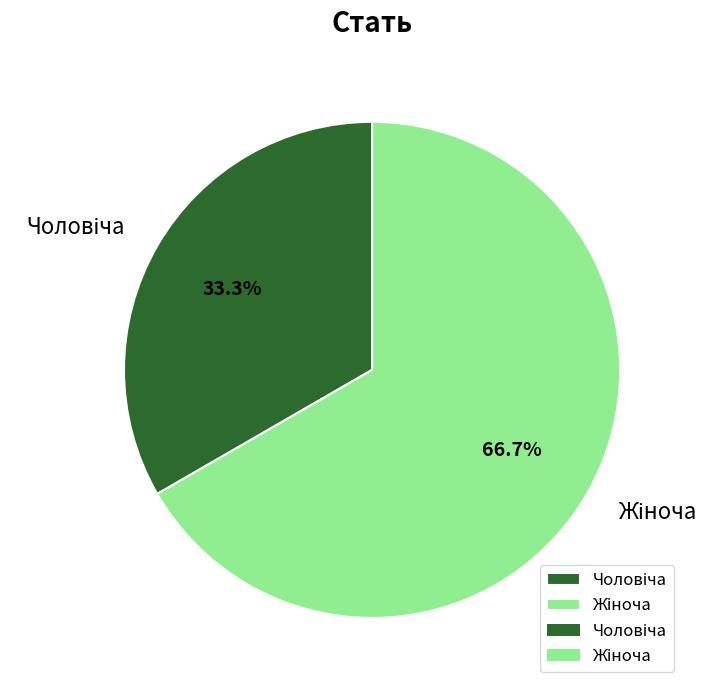

Is there a majority slice in this chart?

Yes